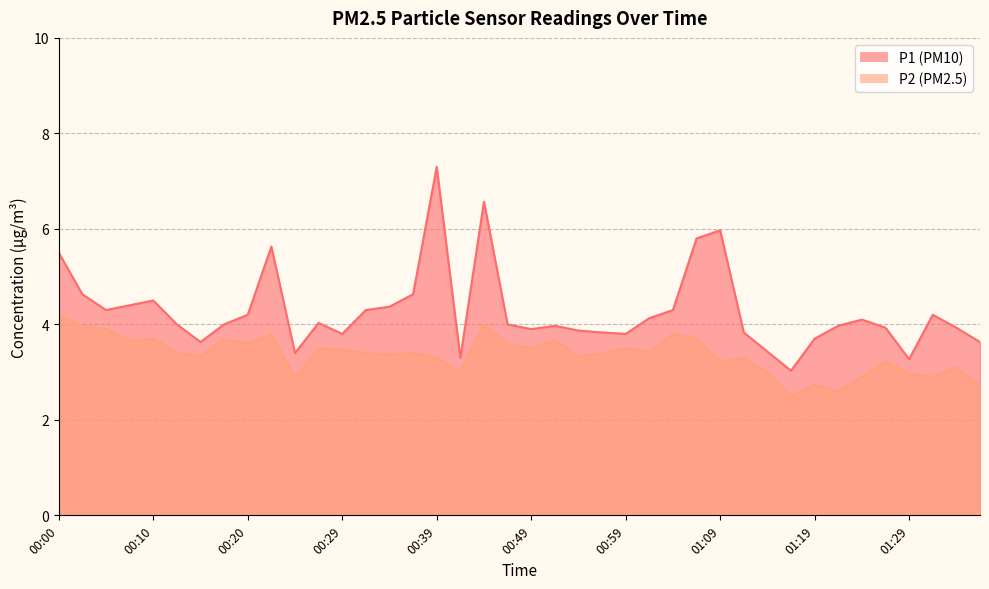

True or false: P2 and P1 intersect in this chart.

False